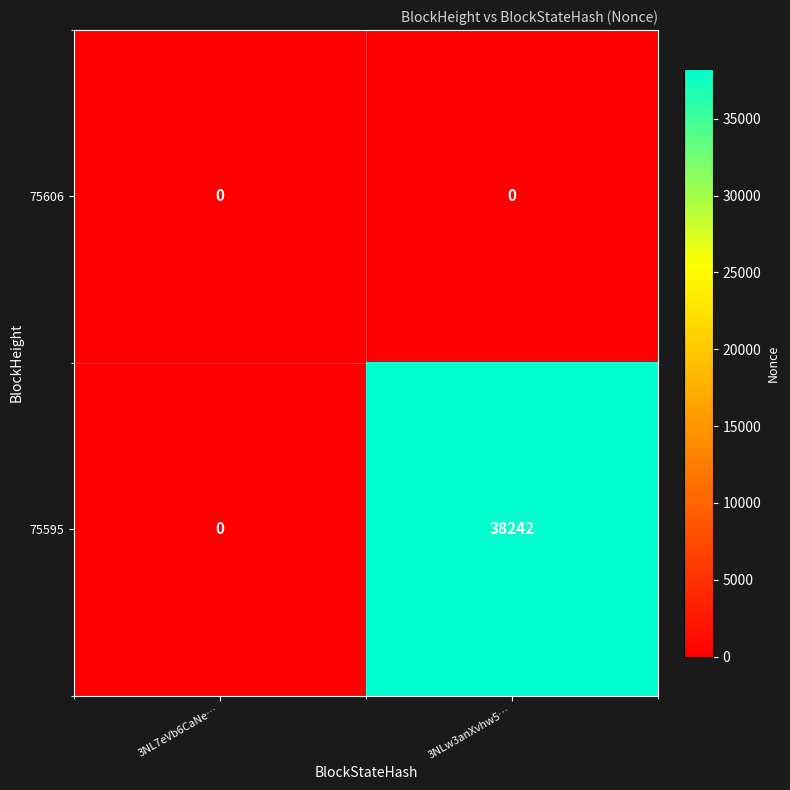

Is it true that 75595 equals -17358 at 3NL7eVb6CaNe…?

False